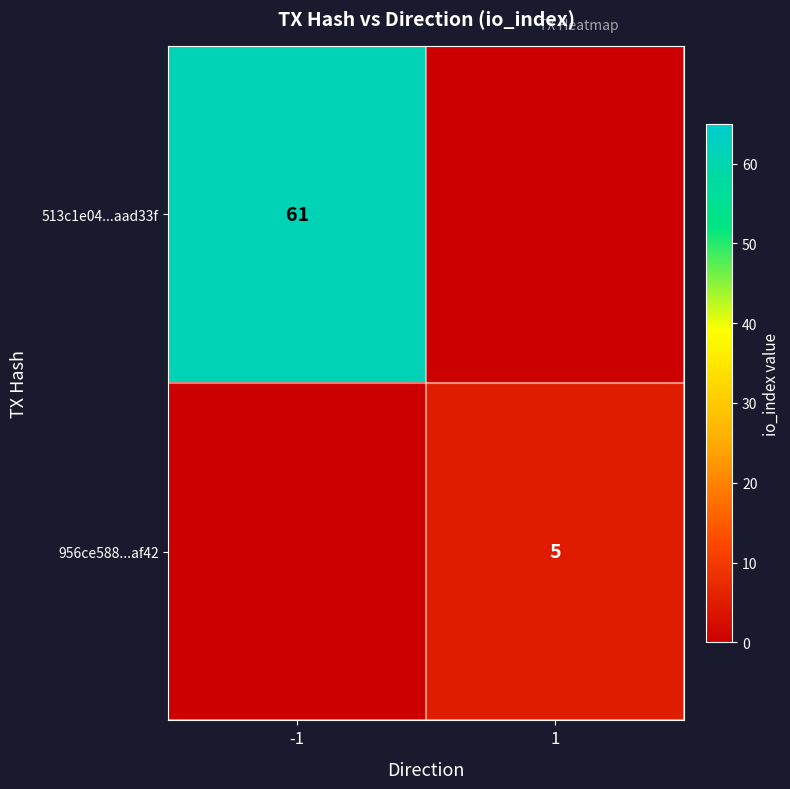

The value of 513c1e04...aad33f at -1 is 29. True or false?

False